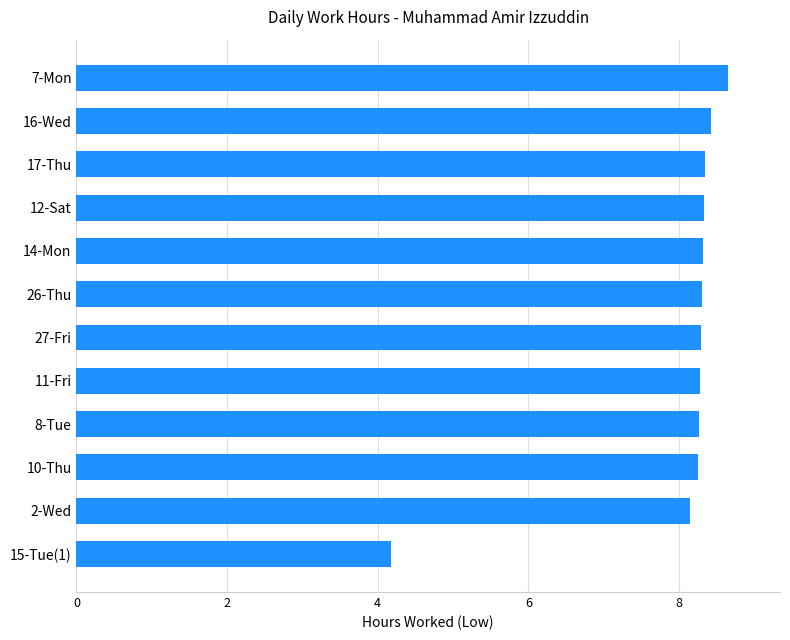

What is the smallest value displayed?

4.2